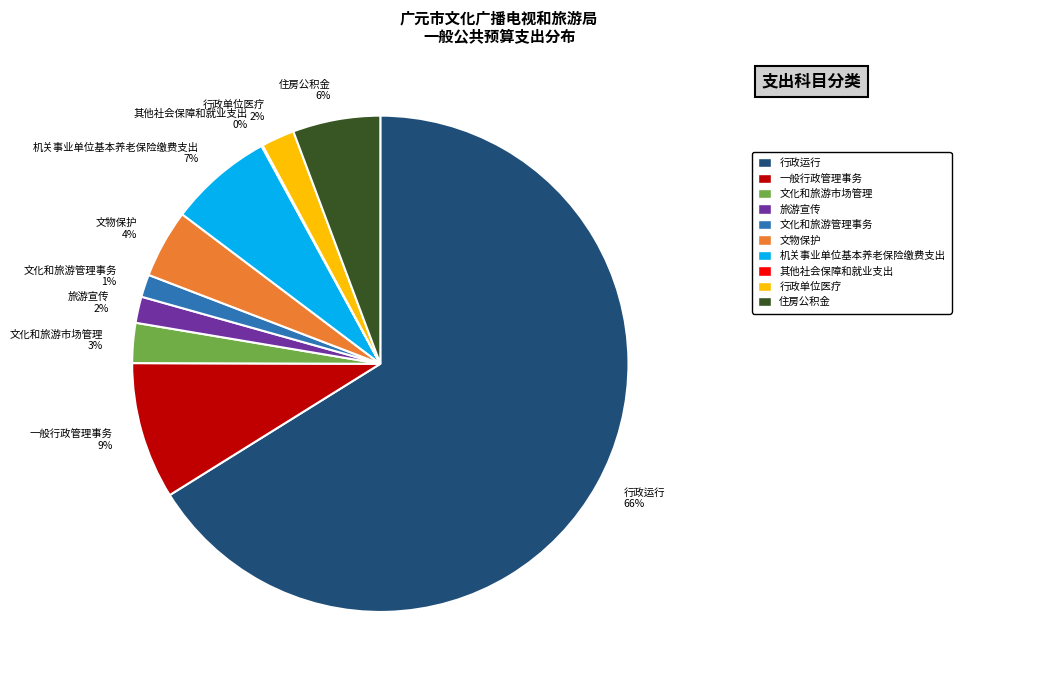

Which category has the biggest portion of the pie?

行政运行